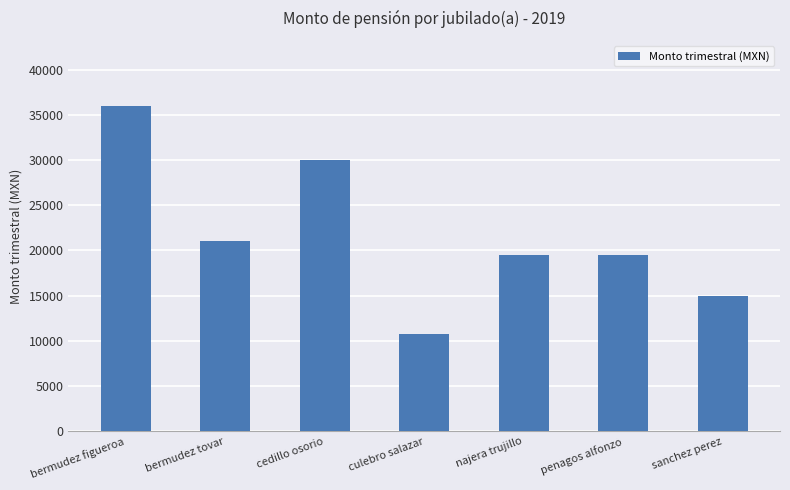

What position from the right is penagos alfonzo?

2